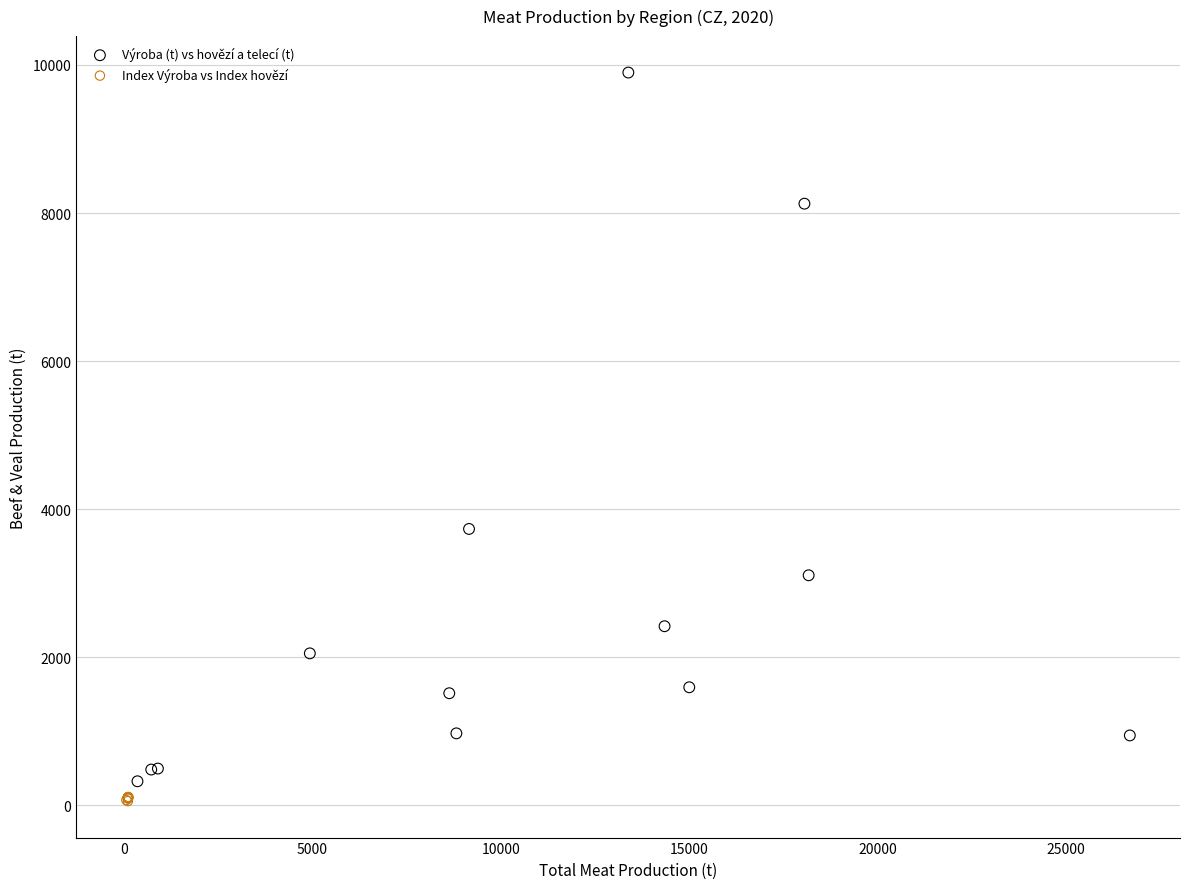

Which series has the largest Y range (max minus min)?

Výroba (t) vs hovězí a telecí (t)